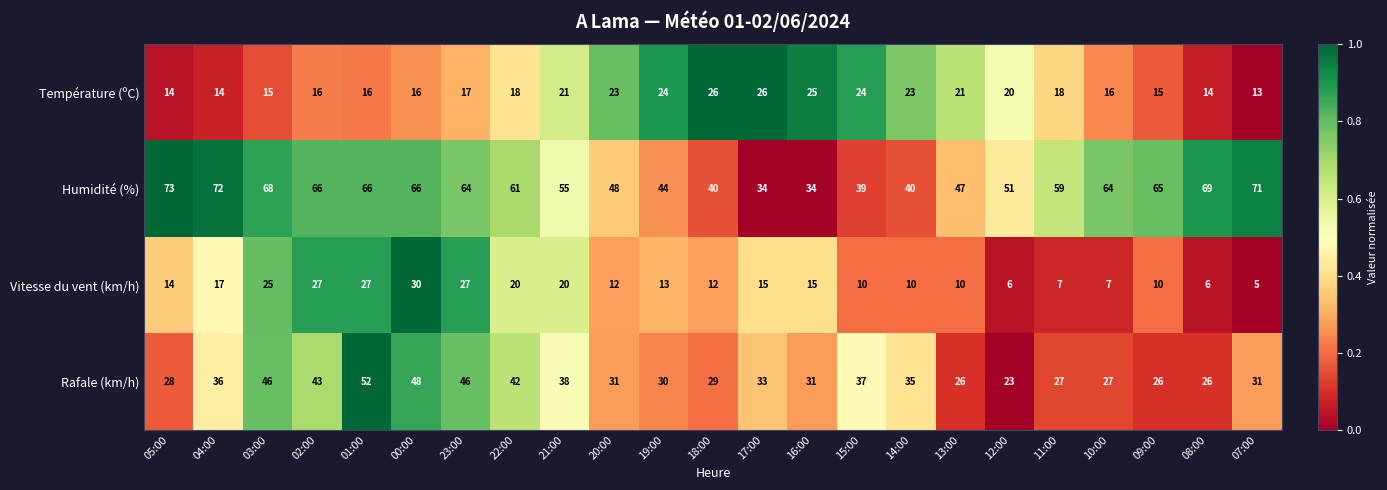

What is the average value of the Rafale (km/h) series?

34